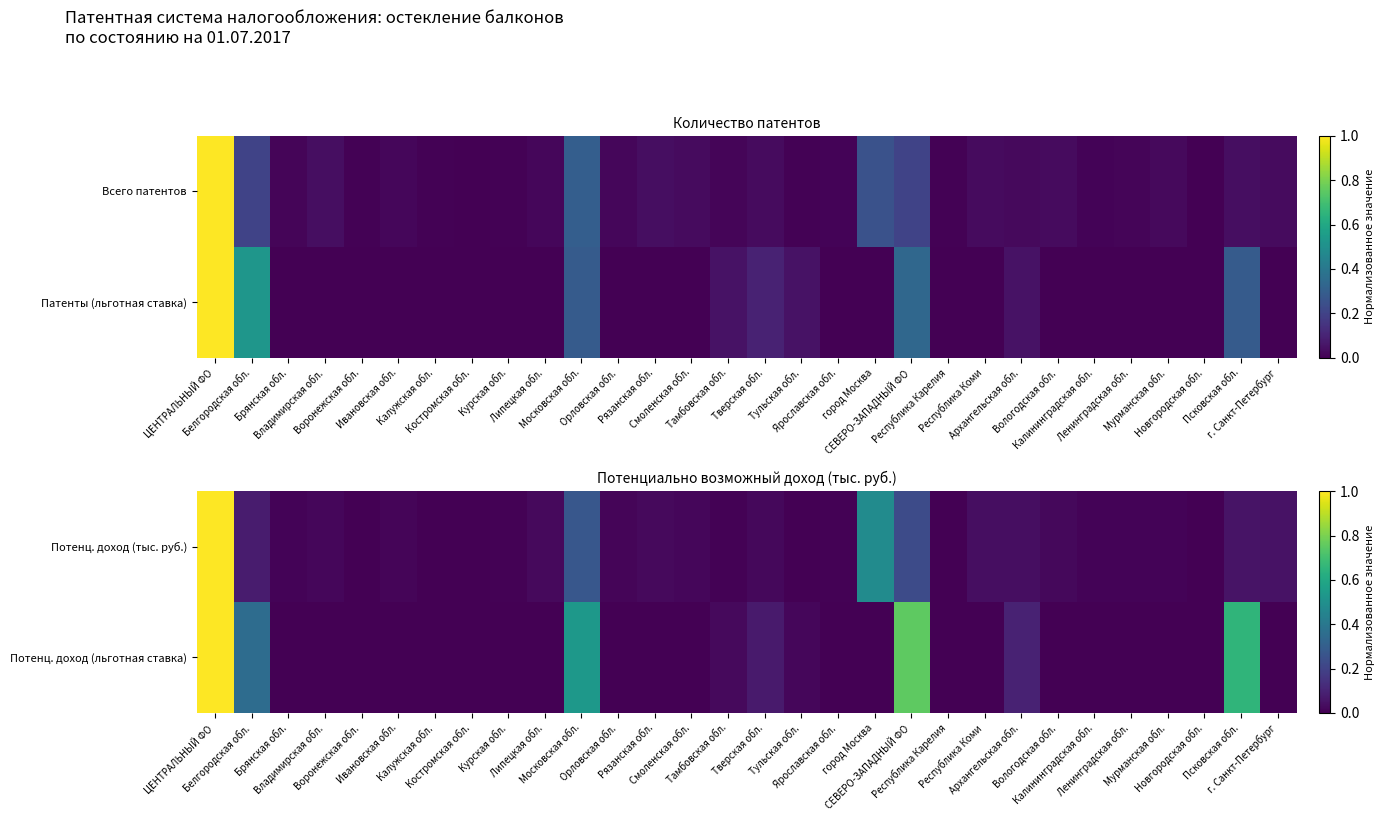

How many values in the Потенц. доход (тыс. руб.) series exceed 0?

28